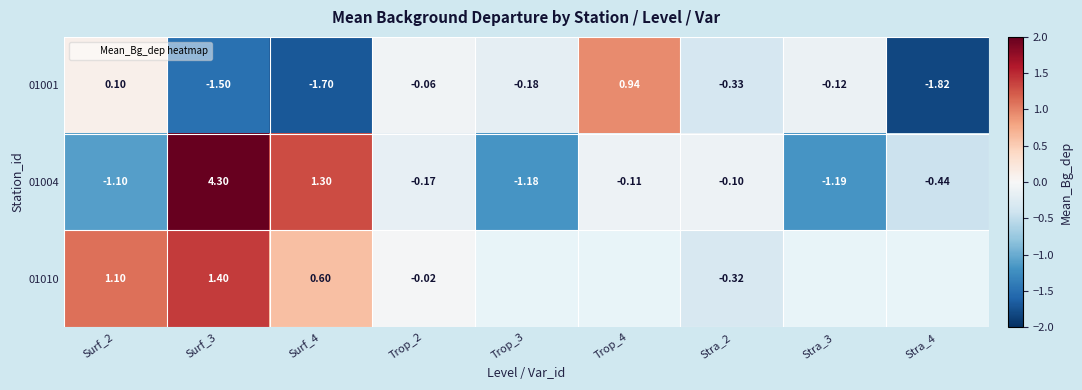

Between Stra_4 and Trop_3, which is larger?

Trop_3